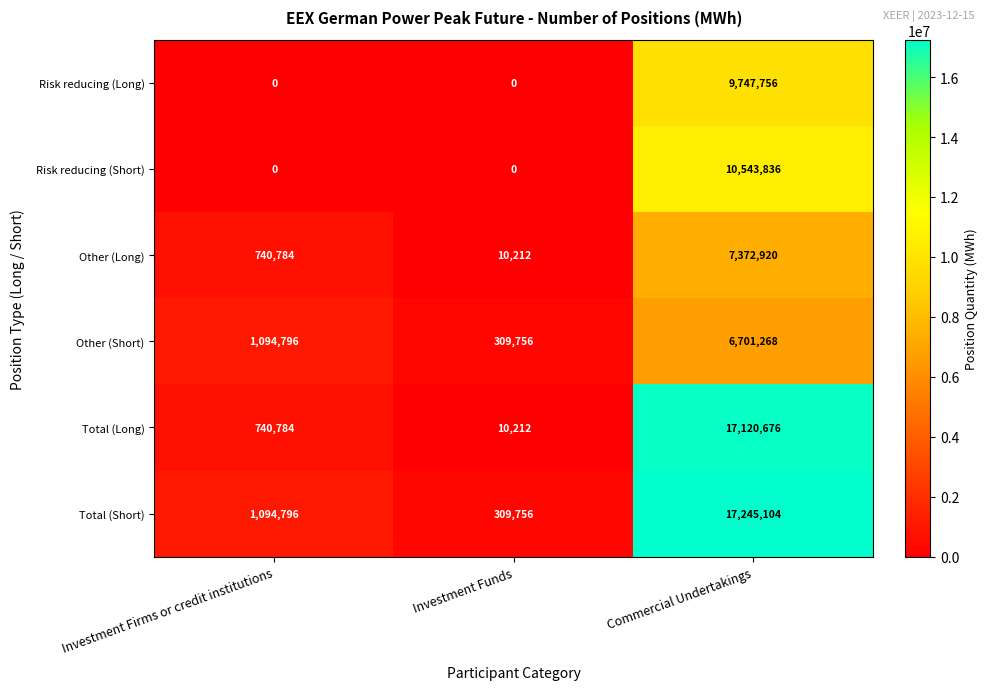

What is the maximum value shown in the chart?

17245104